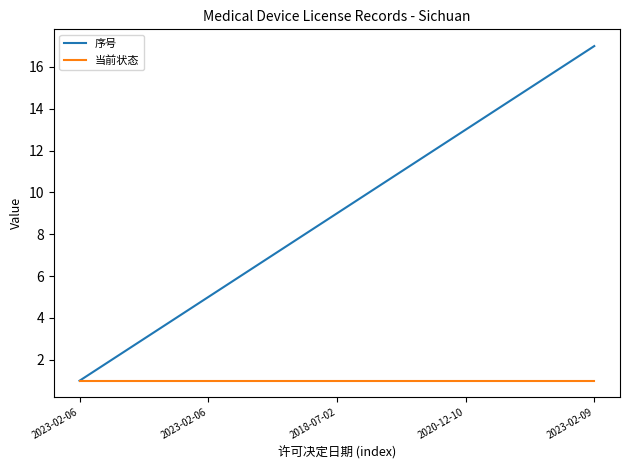

Which series has the widest spread of values?

序号